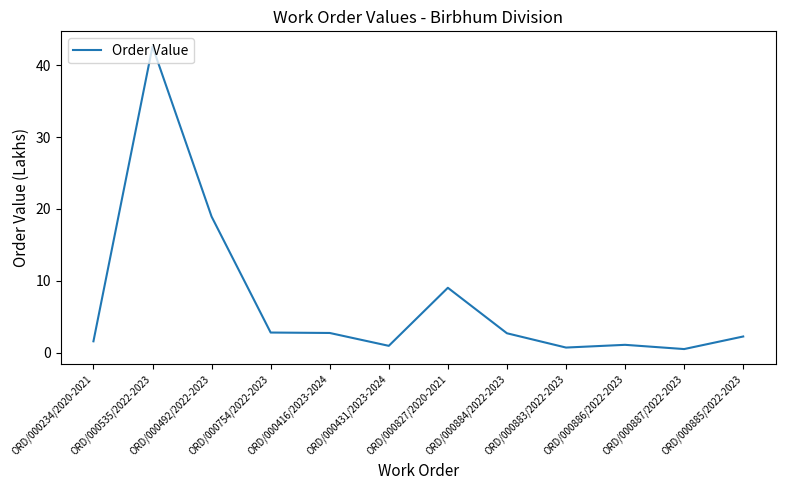

What is the sum of all values?

85.9